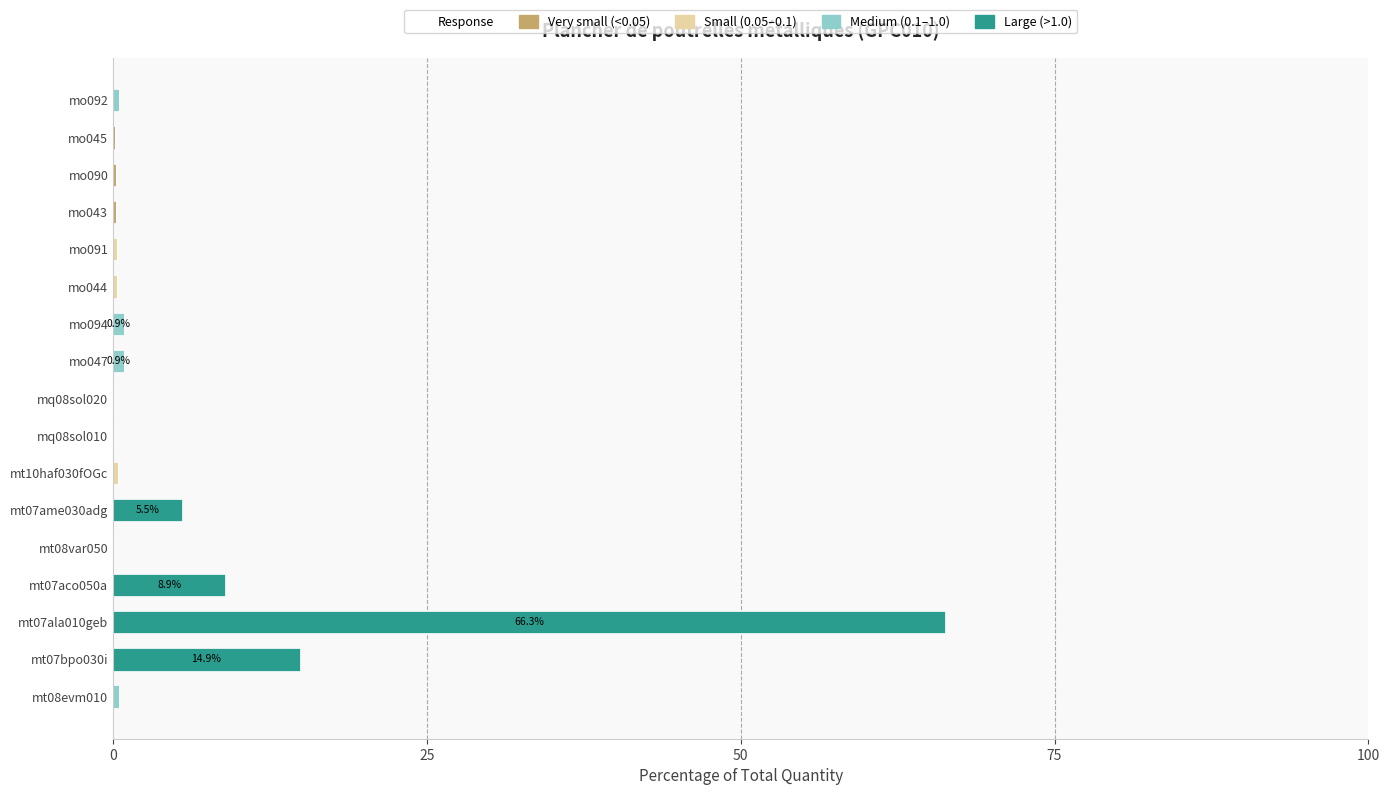

At which category is the sum across all series the highest?

mt07ala010geb